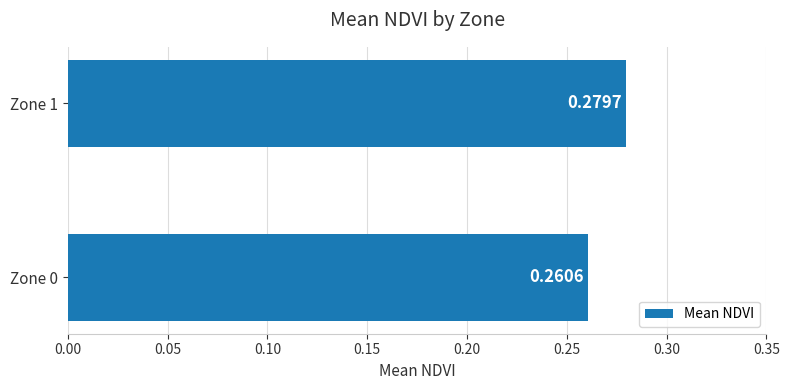

List the labels in order of value, smallest first.

Zone 0, Zone 1